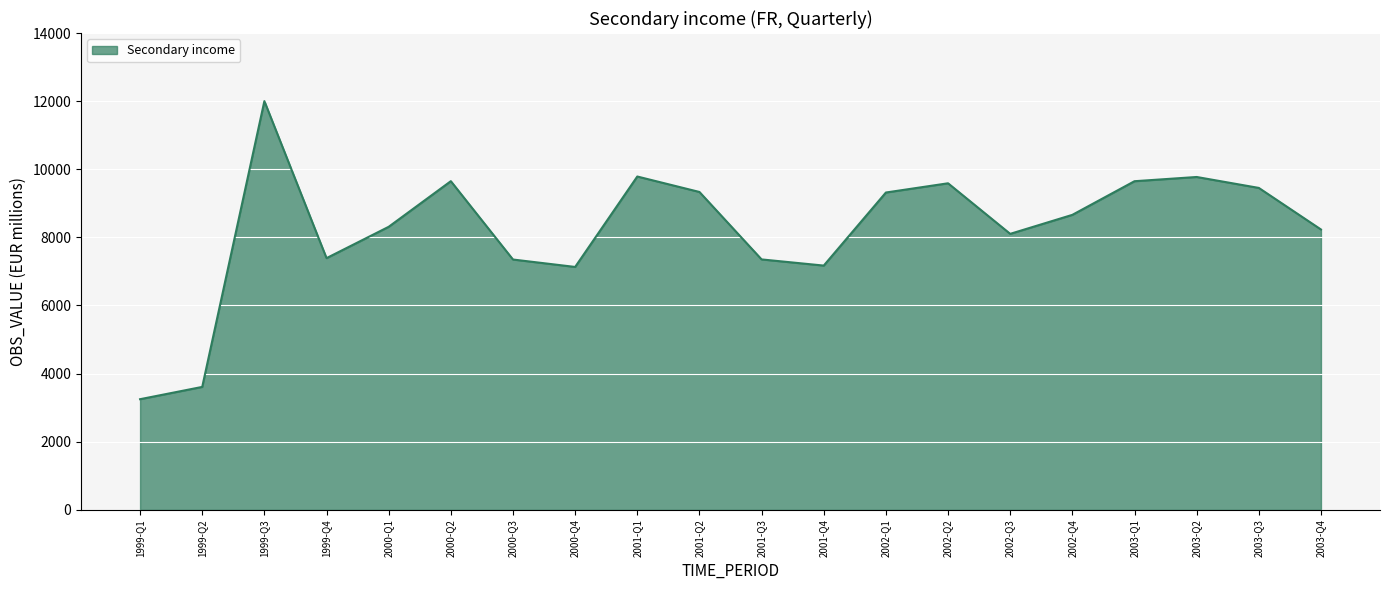

What is the change in value from 1999-Q3 to 2003-Q2?

-2228